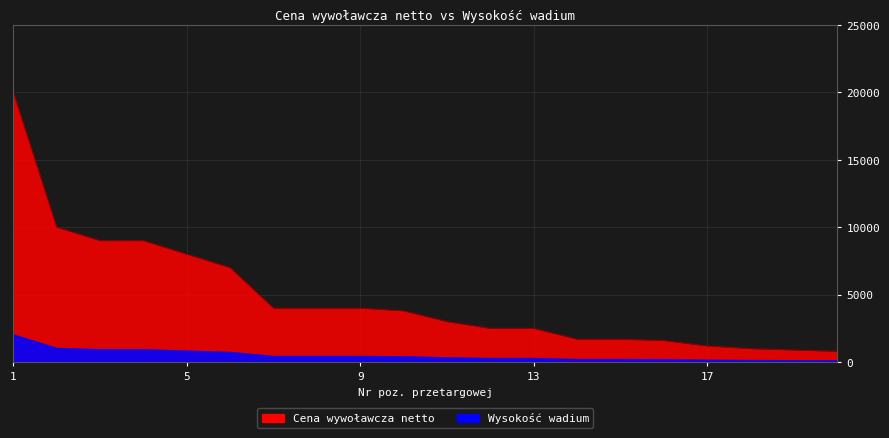

What is the value of the Cena wywoławcza netto point at the 4th from the left?

9000